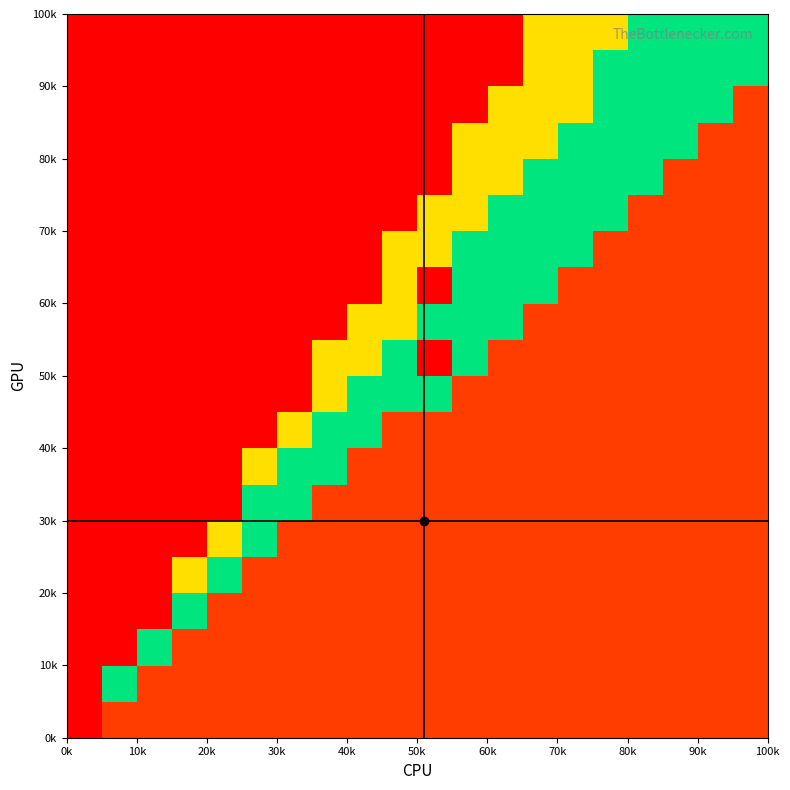

What is the maximum value shown in the chart?

1.0